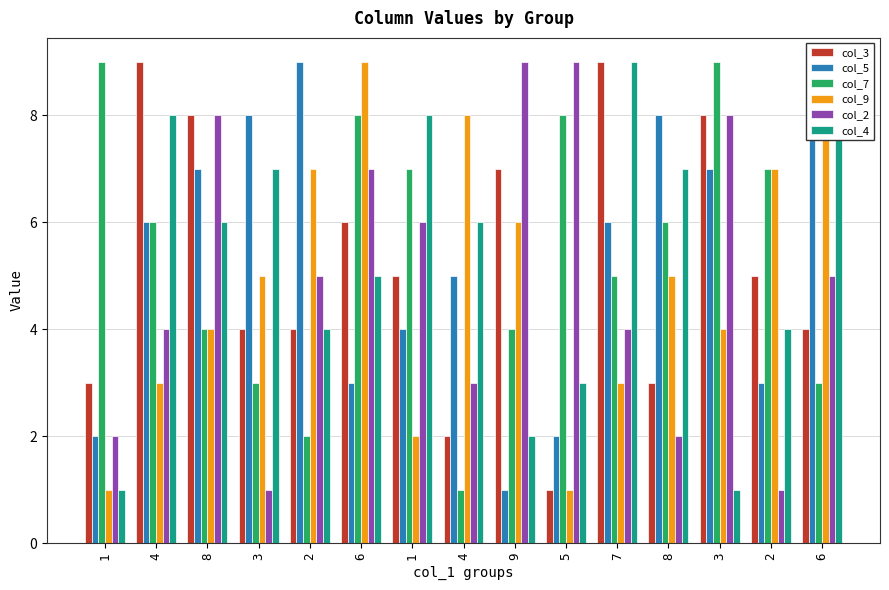

List the series in order of their peak value, highest first.

col_3, col_5, col_7, col_9, col_2, col_4